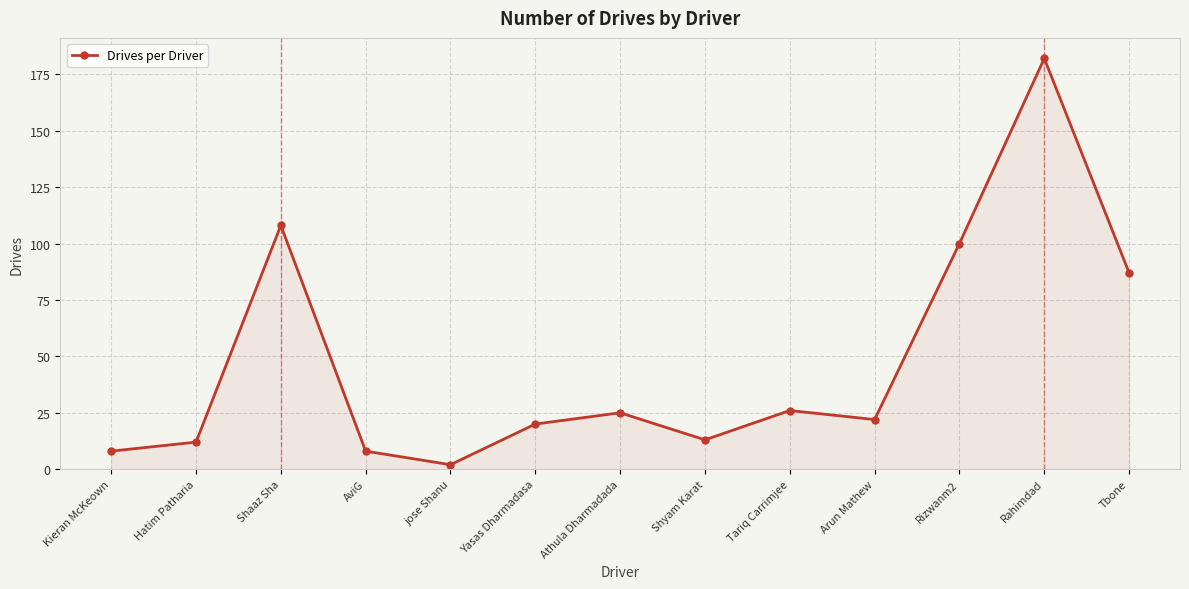

What is the maximum value shown in the chart?

182